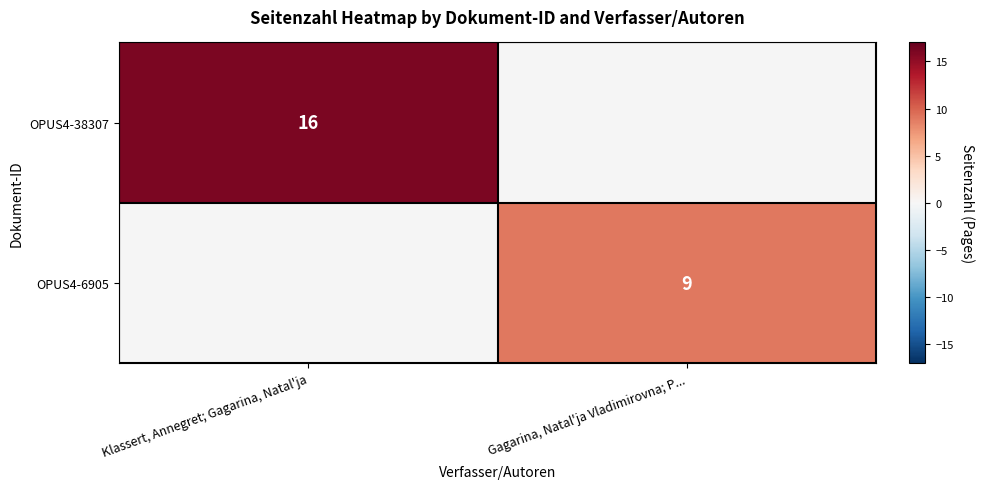

The OPUS4-38307 series shows 6 at Klassert, Annegret; Gagarina, Natal'ja. True or false?

False